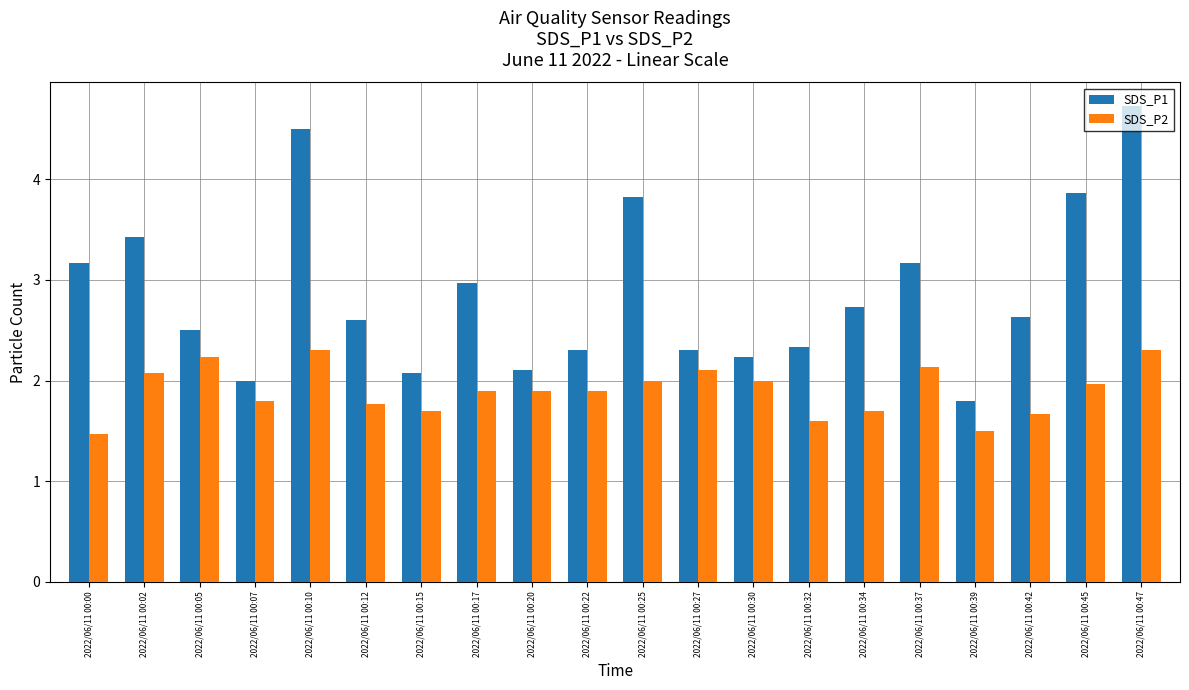

Reading left to right, transcribe all the data shown in this chart.

SDS_P1: 3.2	3.4	2.5	2.0	4.5	2.6	2.1	3.0	2.1	2.3	3.8	2.3	2.2	2.3	2.7	3.2	1.8	2.6	3.9	4.7
SDS_P2: 1.5	2.1	2.2	1.8	2.3	1.8	1.7	1.9	1.9	1.9	2.0	2.1	2.0	1.6	1.7	2.1	1.5	1.7	2.0	2.3